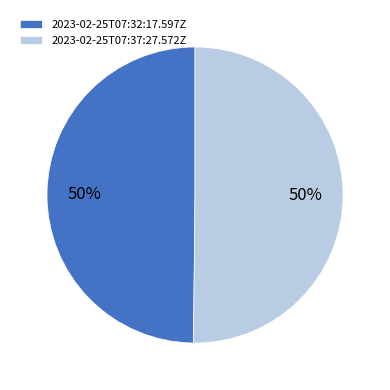

Combined, do 2023-02-25T07:37:27.572Z and 2023-02-25T07:32:17.597Z account for over 50%?

Yes